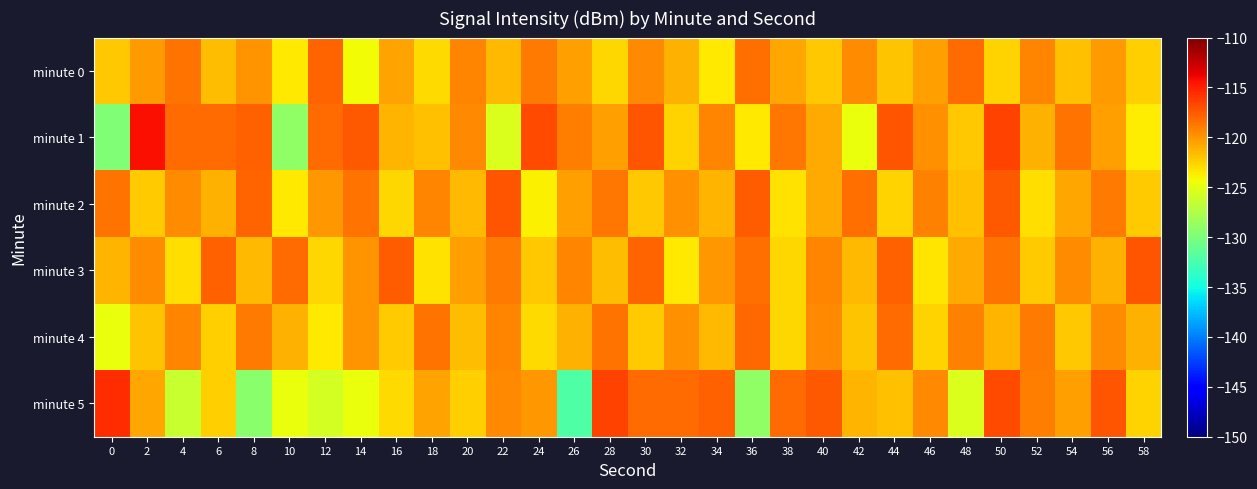

Reading left to right, transcribe all the data shown in this chart.

minute 0: 0=-122.2	2=-120.2	4=-118.5	6=-121.7	8=-119.9	10=-123.5	12=-117.9	14=-124.3	16=-120.5	18=-122.9	20=-119.2	22=-121.5	24=-118.8	26=-120.3	28=-122.7	30=-119.5	32=-121.2	34=-123.6	36=-118.3	38=-120.8	40=-122.1	42=-119.7	44=-121.9	46=-120.5	48=-118.2	50=-122.6	52=-119.3	54=-121.8	56=-120.2	58=-122.5
minute 1: 0=-129.8	2=-114.4	4=-118.2	6=-118.1	8=-117.8	10=-128.9	12=-118.2	14=-117.5	16=-121.4	18=-121.8	20=-119.5	22=-125.3	24=-116.8	26=-118.9	28=-120.5	30=-117.2	32=-122.6	34=-119.3	36=-123.5	38=-118.7	40=-120.9	42=-124.6	44=-117.3	46=-119.8	48=-122.1	50=-116.5	52=-121.2	54=-118.6	56=-120.3	58=-123.7
minute 2: 0=-118.5	2=-122.3	4=-119.7	6=-121.2	8=-117.9	10=-123.5	12=-120.1	14=-118.6	16=-122.8	18=-119.3	20=-121.6	22=-117.2	24=-123.9	26=-120.5	28=-118.7	30=-122.1	32=-119.8	34=-121.3	36=-117.6	38=-123.2	40=-120.9	42=-118.3	44=-122.6	46=-119.1	48=-121.8	50=-117.5	52=-123.1	54=-120.7	56=-118.9	58=-122.2
minute 3: 0=-121.3	2=-119.6	4=-123.1	6=-117.8	8=-121.5	10=-118.2	12=-122.7	14=-119.9	16=-117.6	18=-123.2	20=-120.5	22=-118.8	24=-122.1	26=-119.3	28=-121.7	30=-117.9	32=-123.5	34=-120.1	36=-118.3	38=-122.8	40=-119.2	42=-121.6	44=-117.7	46=-123.3	48=-120.9	50=-118.5	52=-122.2	54=-119.7	56=-121.1	58=-117.3
minute 4: 0=-124.6	2=-121.9	4=-119.2	6=-122.5	8=-118.8	10=-121.1	12=-123.6	14=-119.9	16=-122.2	18=-118.5	20=-121.7	22=-119.3	24=-122.9	26=-121.1	28=-118.6	30=-122.3	32=-119.8	34=-121.5	36=-118.1	38=-122.7	40=-119.5	42=-121.9	44=-118.2	46=-122.6	48=-119.1	50=-121.3	52=-118.8	54=-122.1	56=-119.6	58=-121.2
minute 5: 0=-115.6	2=-120.7	4=-126.3	6=-122.4	8=-129.3	10=-124.6	12=-125.7	14=-124.6	16=-123.0	18=-120.5	20=-122.4	22=-119.5	24=-120.0	26=-132.1	28=-116.4	30=-118.2	32=-118.1	34=-117.8	36=-128.9	38=-118.2	40=-117.5	42=-121.4	44=-121.8	46=-119.5	48=-125.3	50=-116.8	52=-118.9	54=-120.5	56=-117.2	58=-122.6